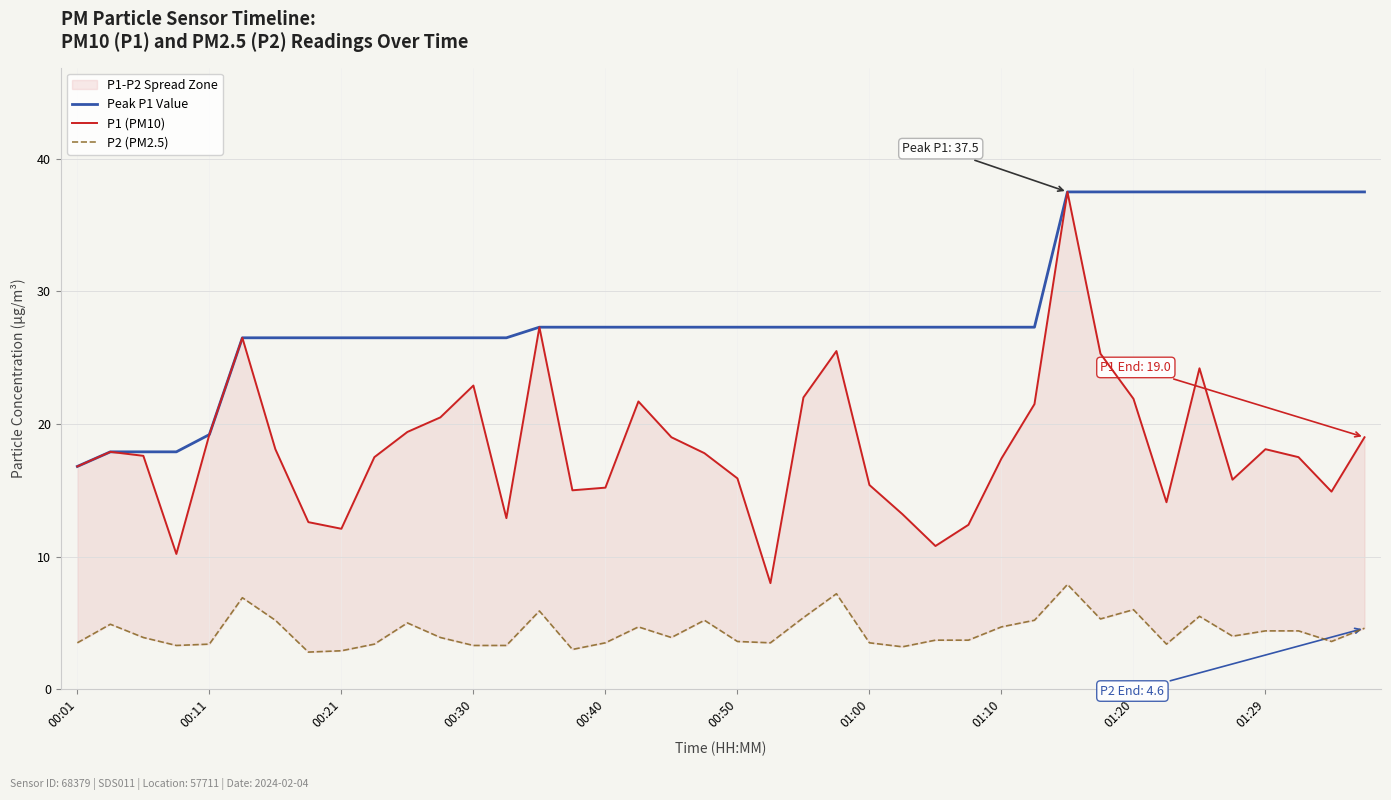

At how many categories does at least one series exceed 15?

40